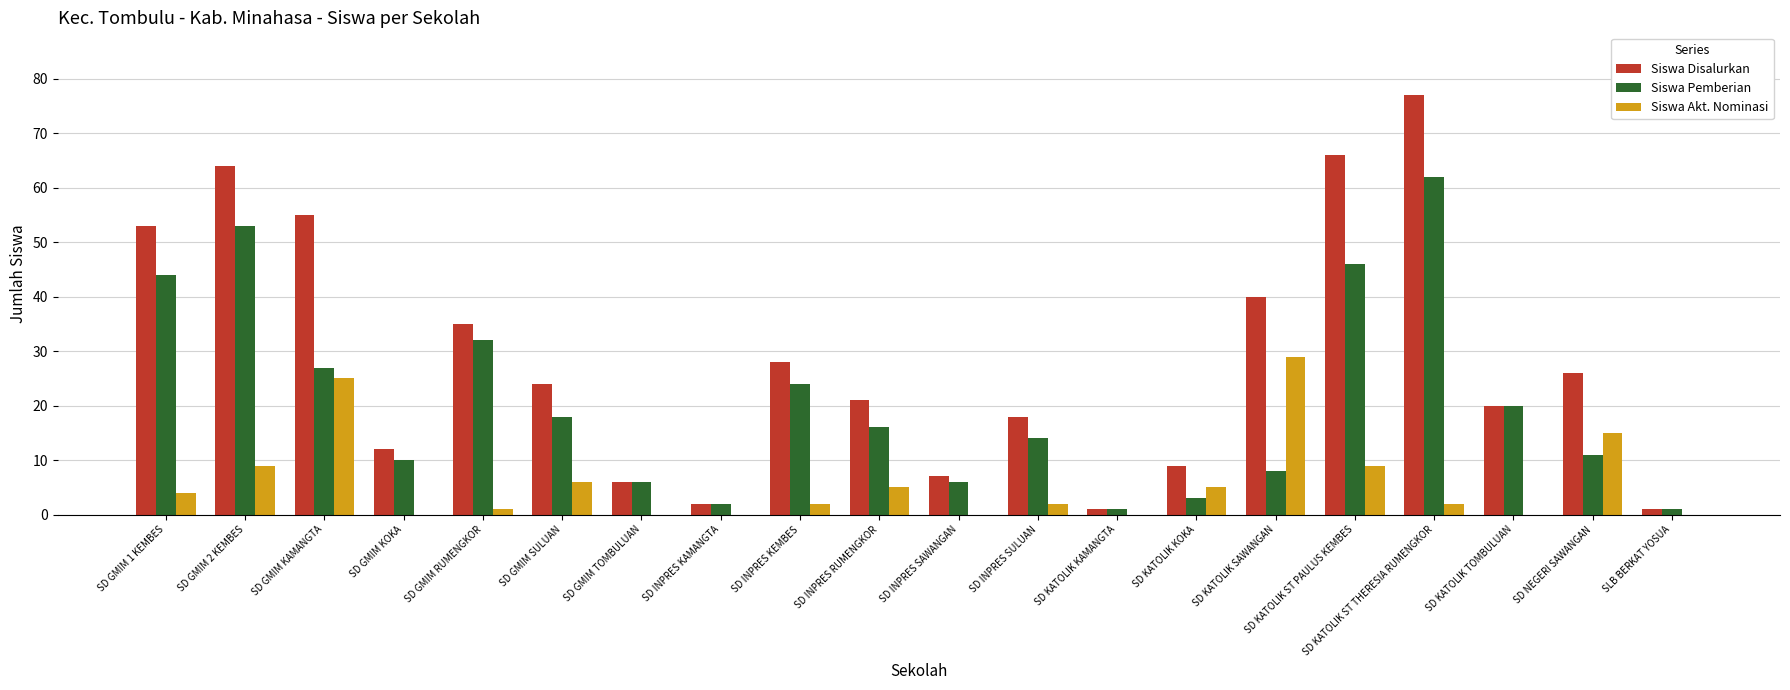

Are the bars horizontal?

No